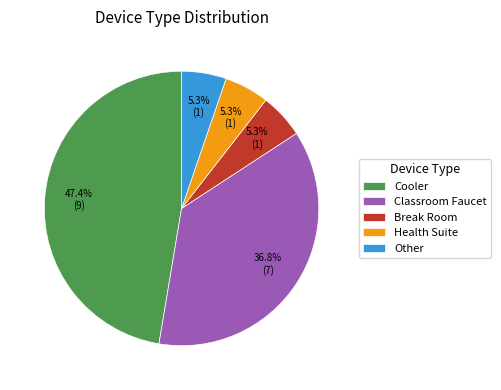

To the nearest percent, what percentage of the pie is Break Room?

5%